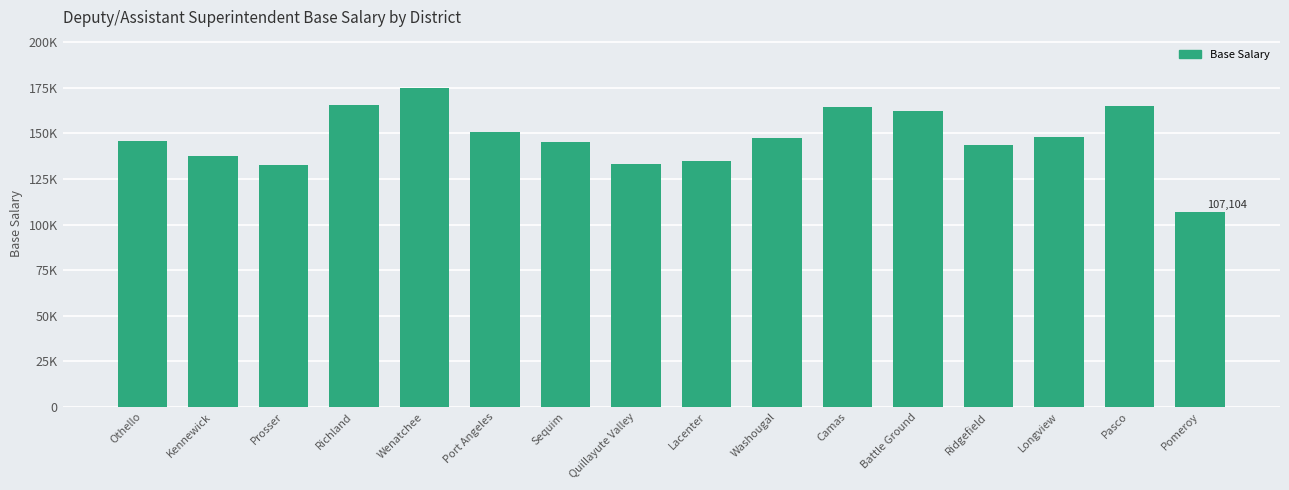

The chart shows a value of 37901 at Ridgefield. True or false?

False